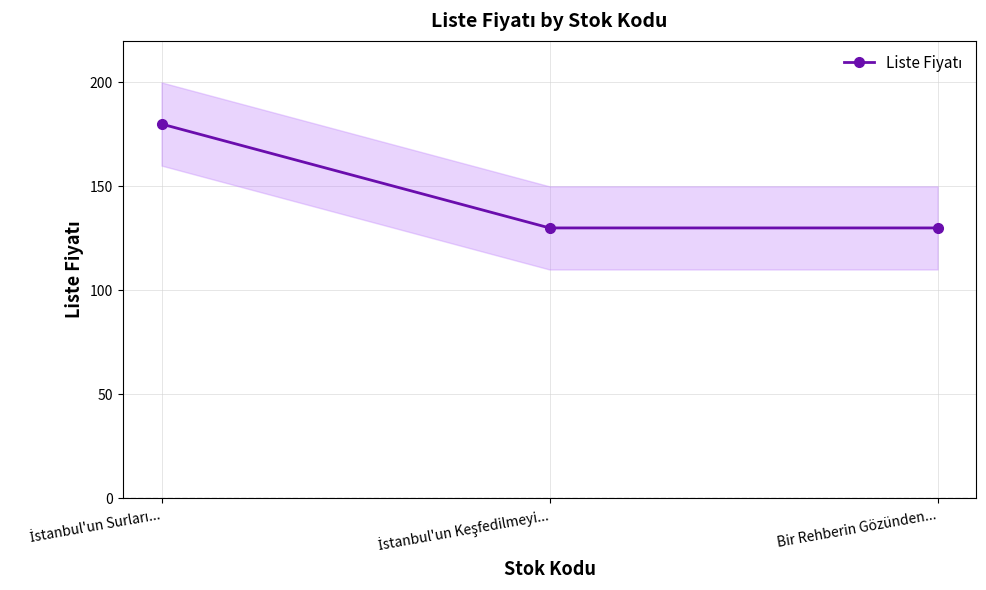

What is the value of the 2nd point from the left?

130